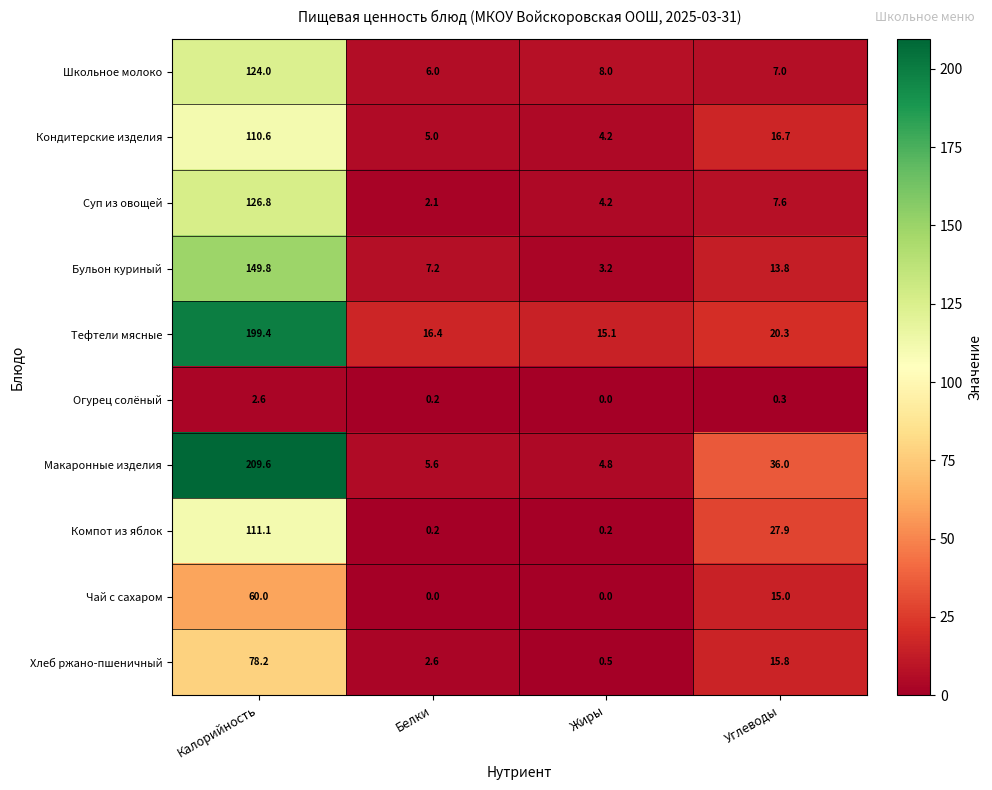

The value of Школьное молоко at Жиры is 8.0. True or false?

True